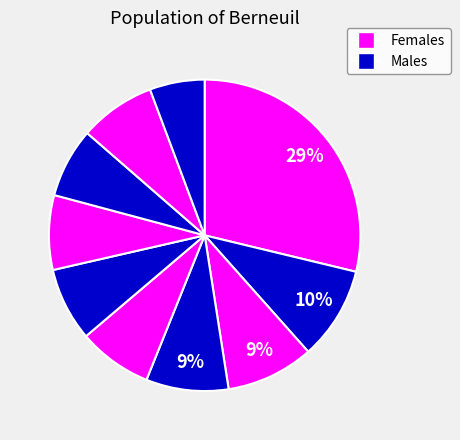

How many segments does this pie chart have?

10